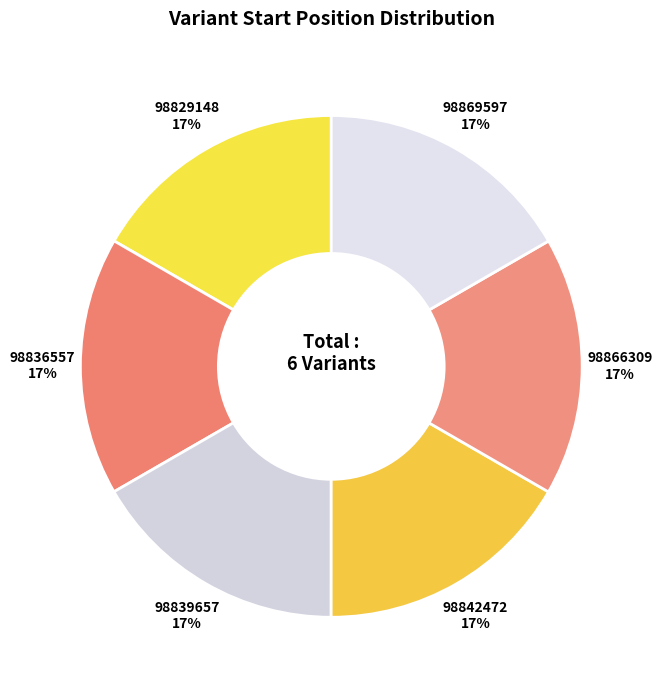

Is there any slice that represents more than half of the pie?

No